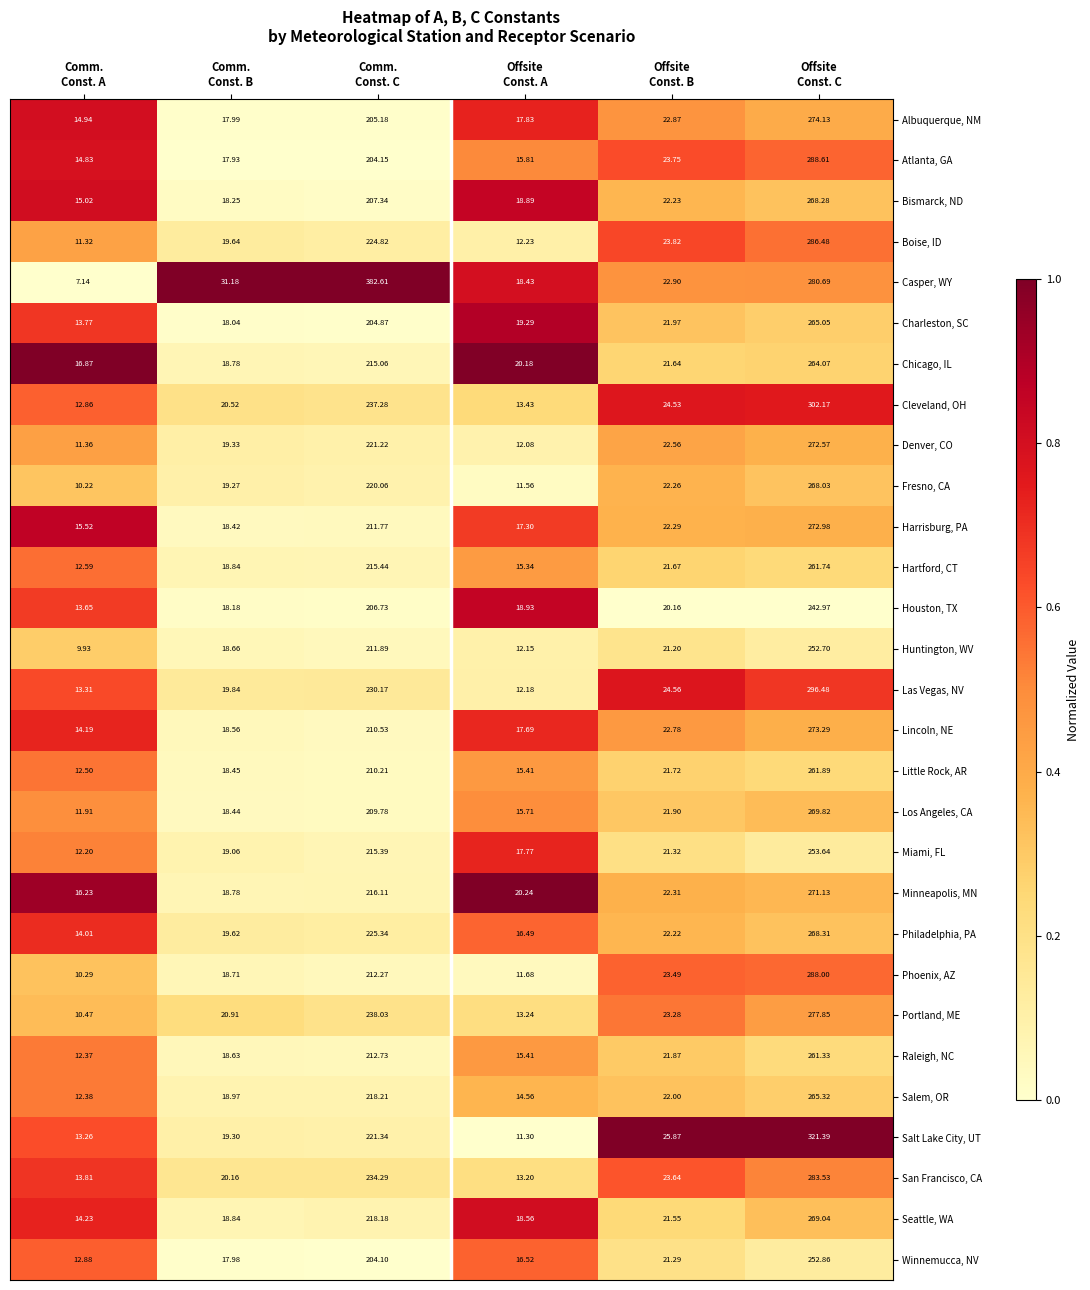

What is the difference between the highest and lowest values at Comm.
Const. C?

178.5